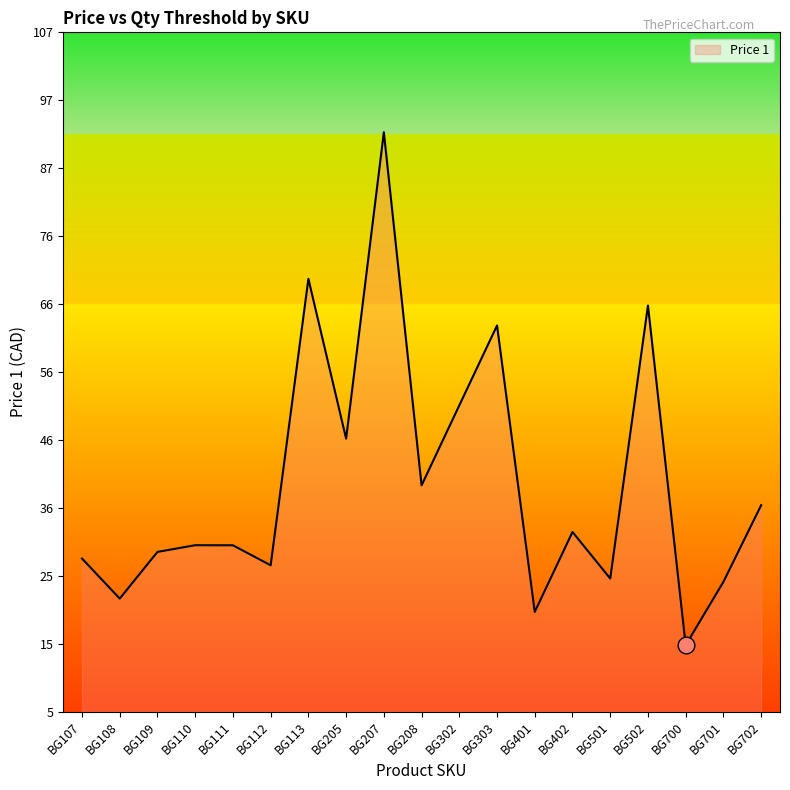

What is the smallest value displayed?

15.0